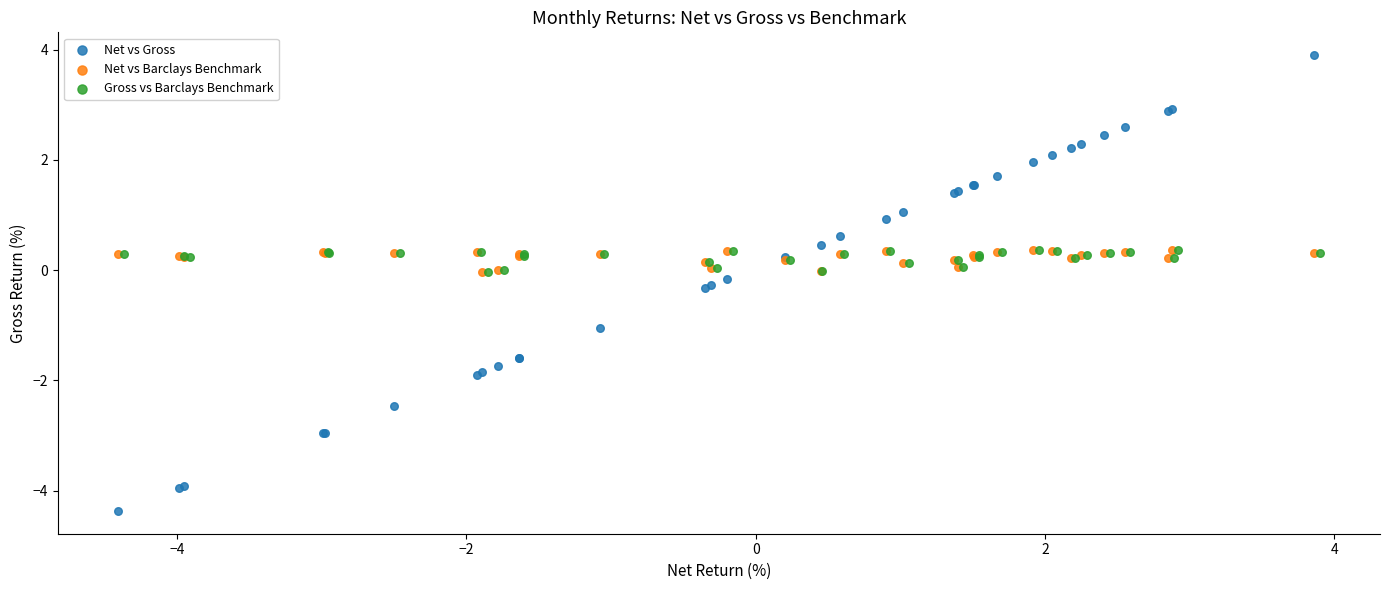

Which series reaches the minimum Y coordinate?

Net vs Gross